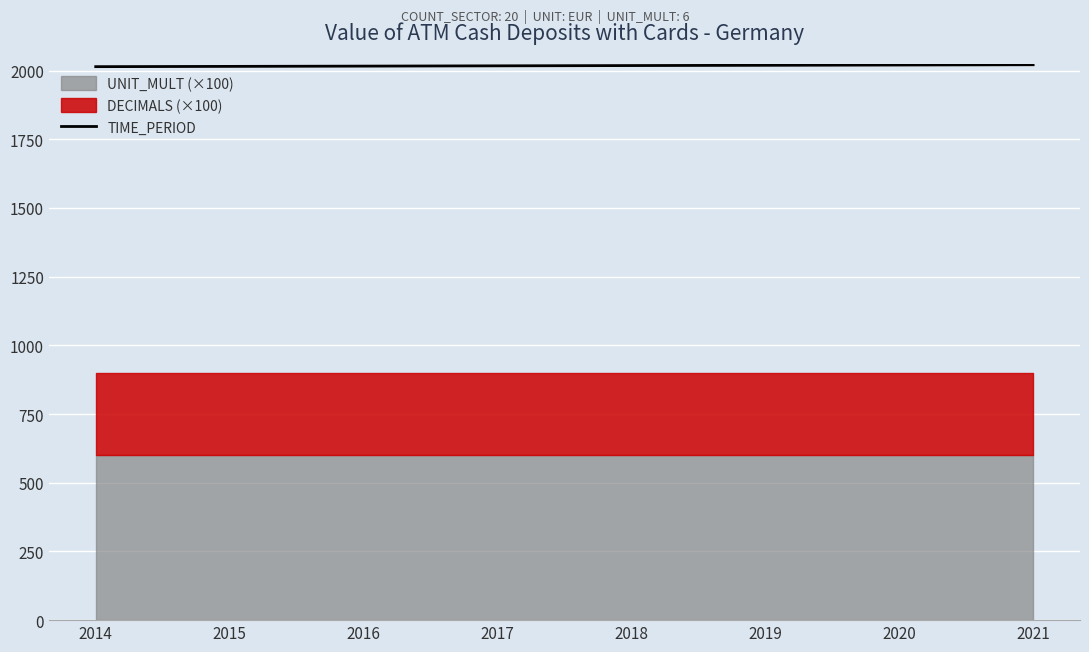

Reading left to right, list all the values displayed in this chart.

2014=2014	2015=2015	2016=2016	2017=2017	2018=2018	2019=2019	2020=2020	2021=2021